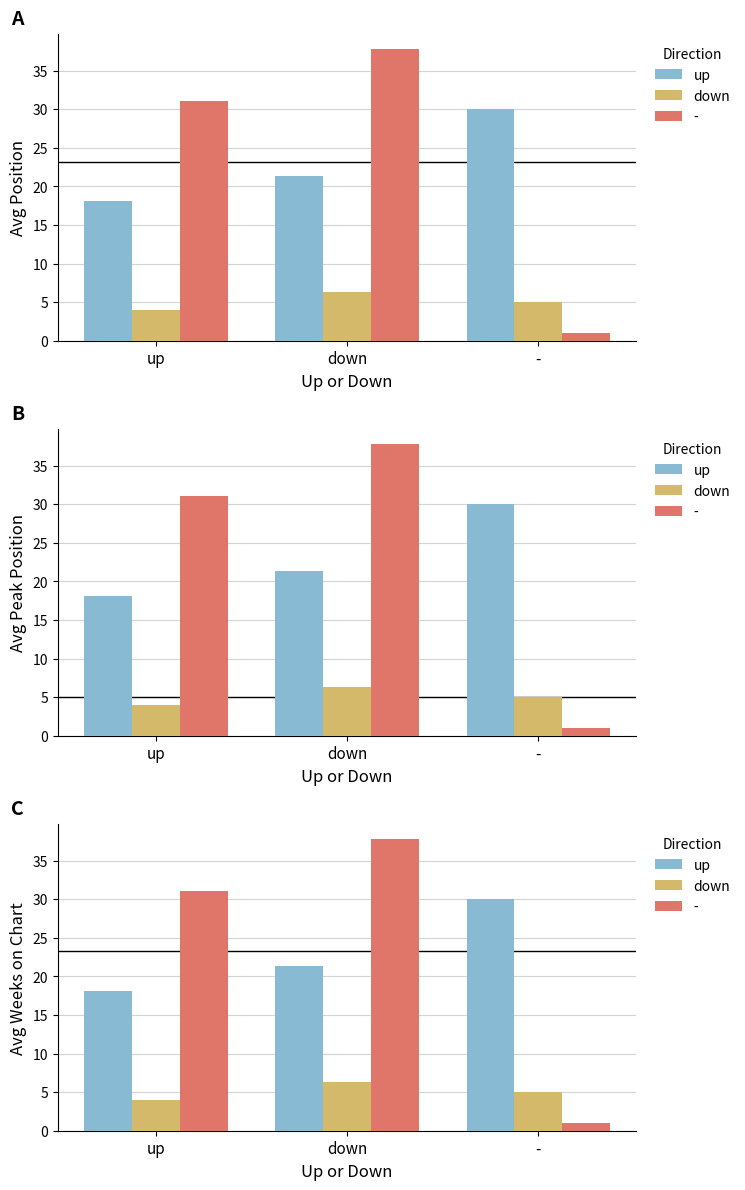

What is the difference between the maximum and second lowest values in the Avg Weeks on Chart series?

6.7